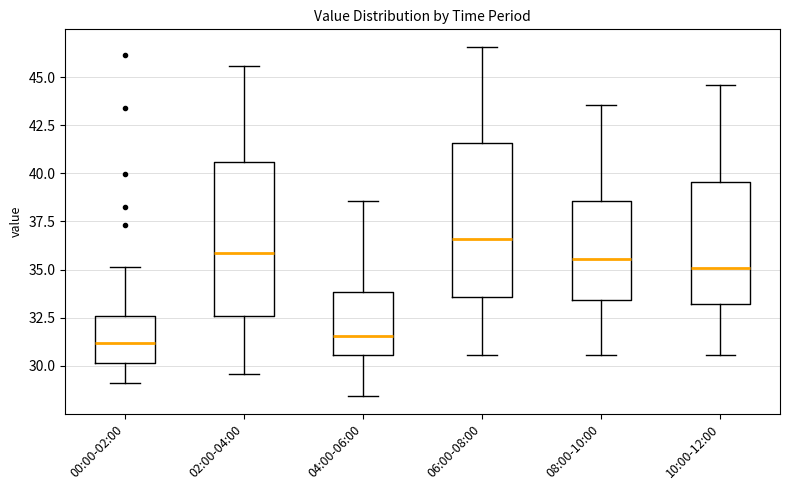

Reading left to right, read every box against the y-axis: the position of its median line, the range the box covers, and the ends of its whiskers. The values are not printed on the chart, so give them approximately, as read against the axis.

00:00-02:00: median 31.0, box 30.0 to 32.5, whiskers 29.0 to 35.0
02:00-04:00: median 36.0, box 32.5 to 40.5, whiskers 29.5 to 45.5
04:00-06:00: median 31.5, box 30.5 to 34.0, whiskers 28.5 to 38.5
06:00-08:00: median 36.5, box 33.5 to 41.5, whiskers 30.5 to 46.5
08:00-10:00: median 35.5, box 33.5 to 38.5, whiskers 30.5 to 43.5
10:00-12:00: median 35.0, box 33.0 to 39.5, whiskers 30.5 to 44.5